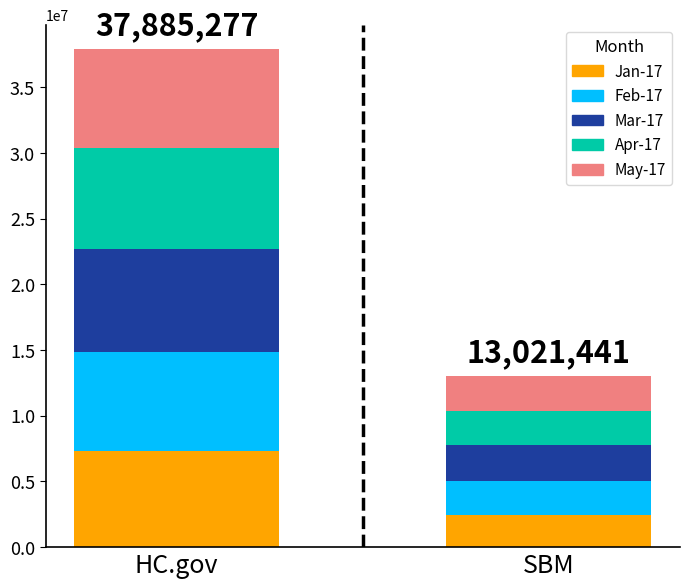

At which label is Jan-17 closest to 4881991?

SBM